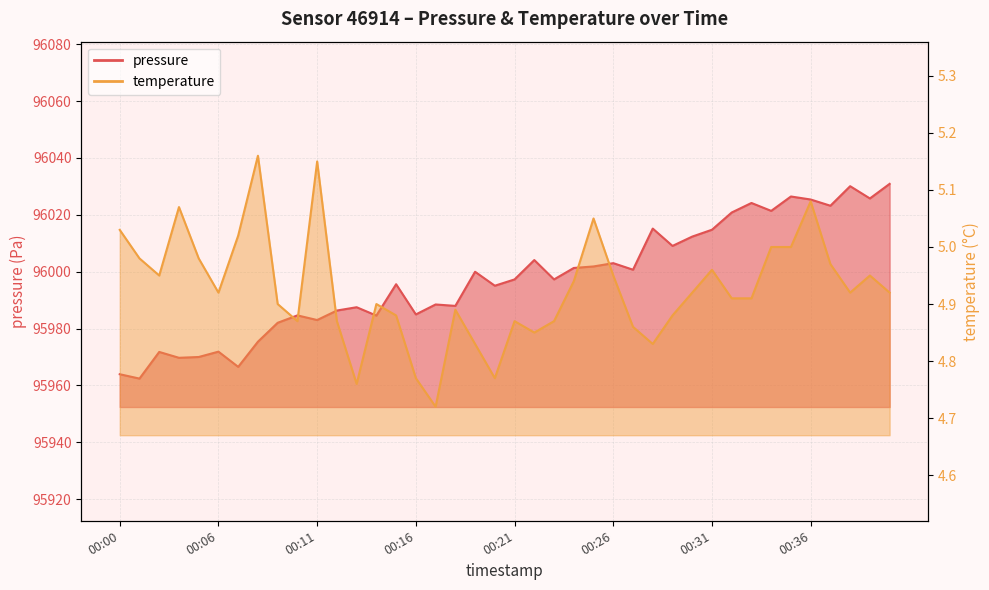

What is the approximate value of temperature at 00:28?

4.8